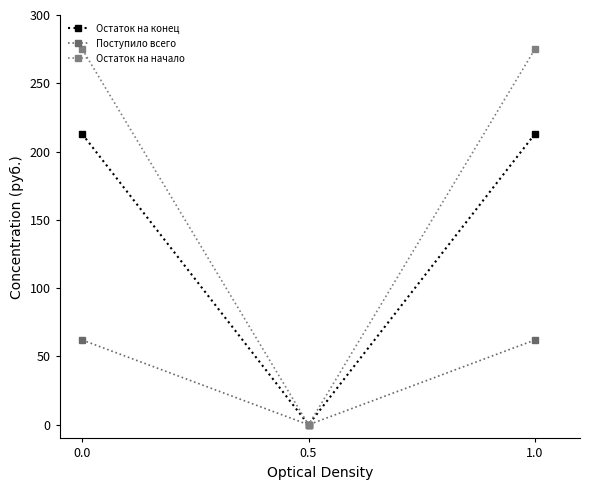

What is the value of the Остаток на начало point at the 1st from the left?

274.8